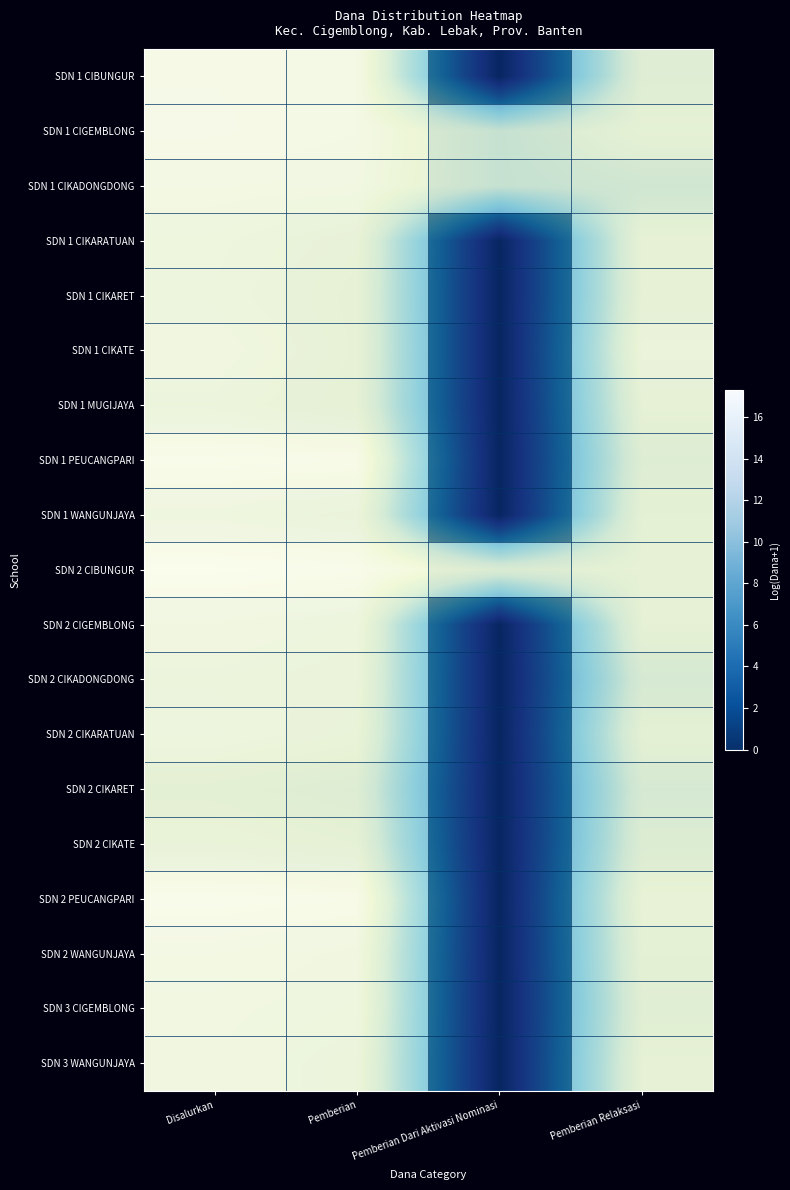

Rank the series by their maximum value, from lowest to highest.

SDN 2 CIKARET, SDN 2 CIKATE, SDN 1 MUGIJAYA, SDN 2 CIKADONGDONG, SDN 1 CIKARET, SDN 2 CIKARATUAN, SDN 1 CIKARATUAN, SDN 1 WANGUNJAYA, SDN 1 CIKATE, SDN 3 WANGUNJAYA, SDN 2 CIGEMBLONG, SDN 3 CIGEMBLONG, SDN 1 CIKADONGDONG, SDN 2 WANGUNJAYA, SDN 1 CIBUNGUR, SDN 1 CIGEMBLONG, SDN 1 PEUCANGPARI, SDN 2 PEUCANGPARI, SDN 2 CIBUNGUR